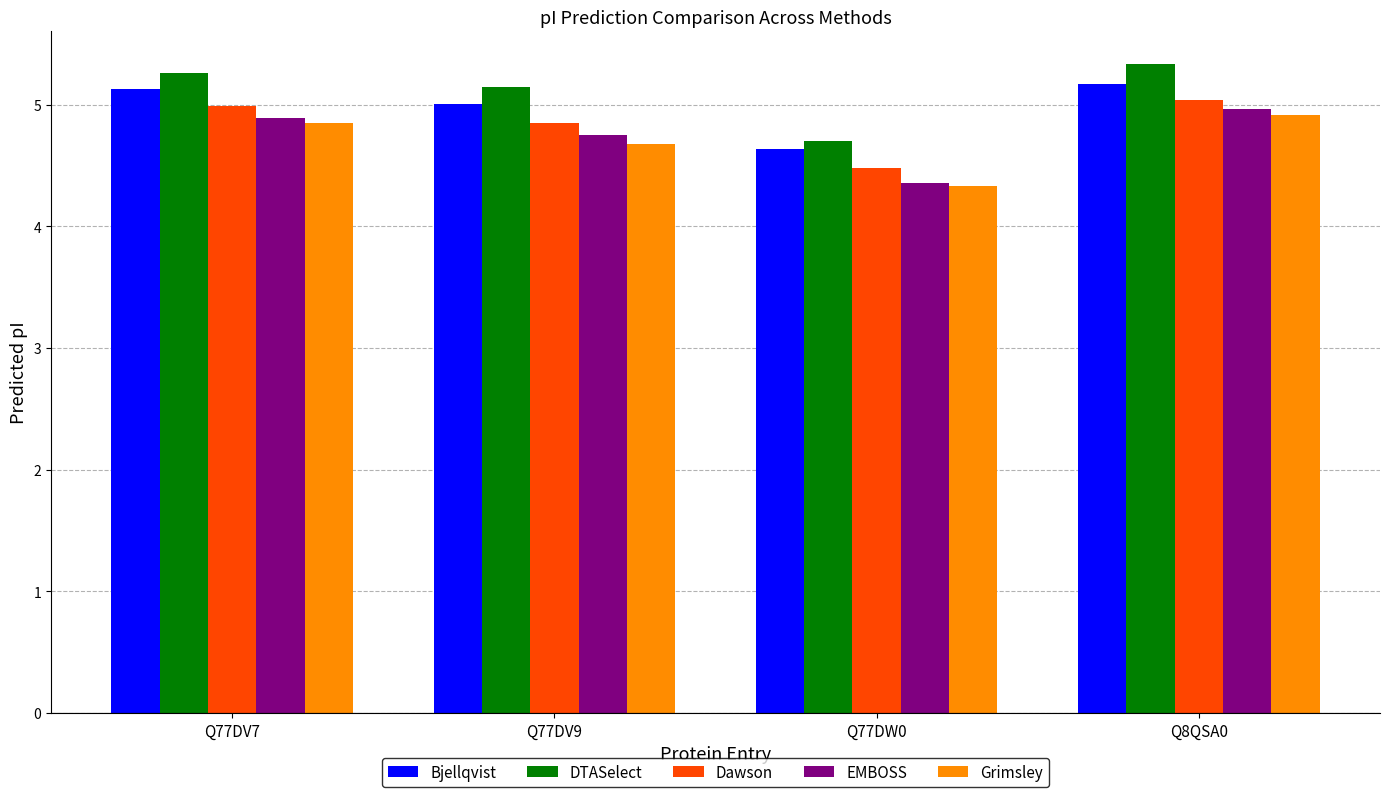

True or false: DTASelect has a value of 8.9 at Q8QSA0.

False